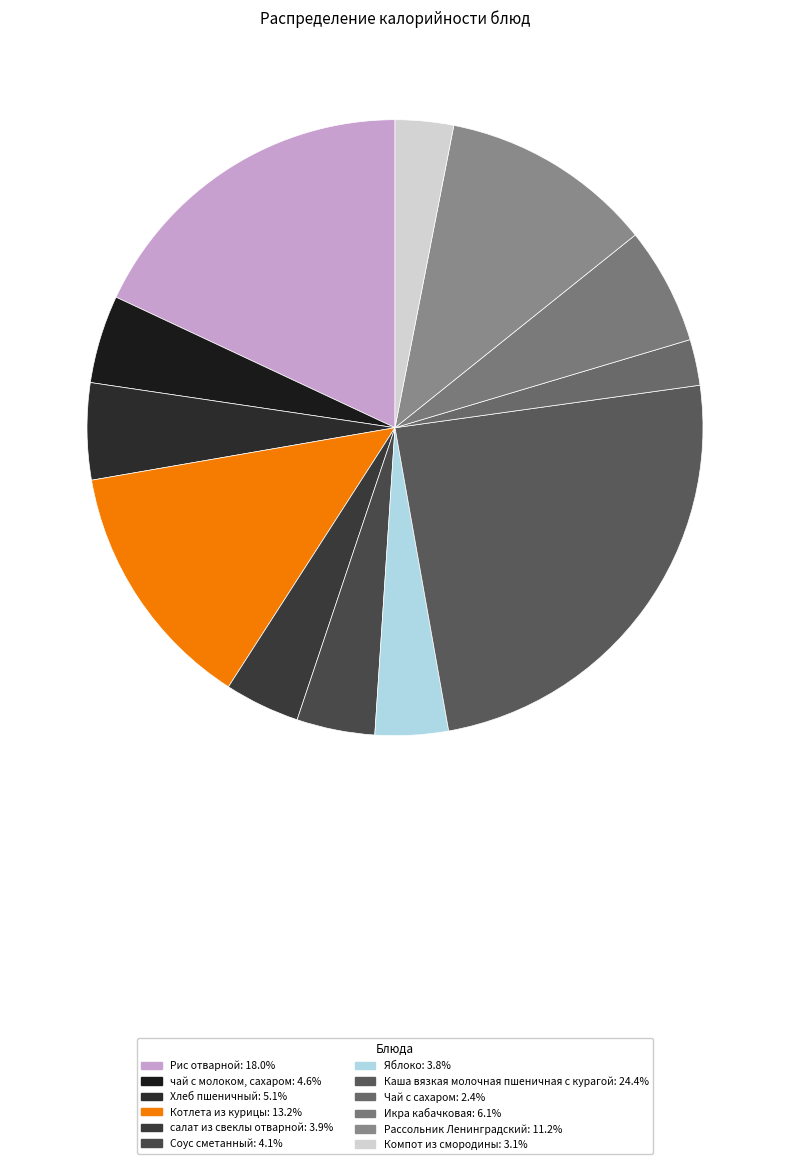

Is the sum of Компот из смородины and Котлета из курицы greater than half?

No